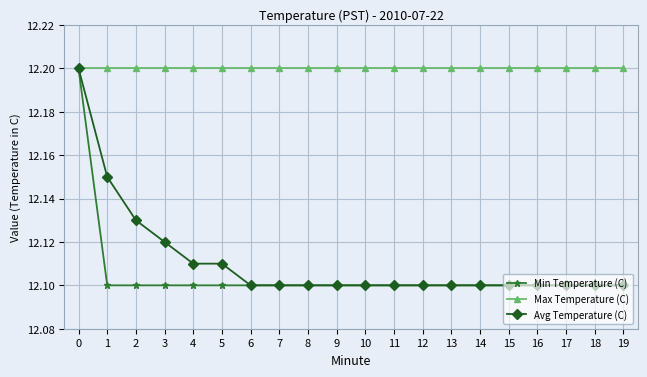

How many Avg Temperature (C) values are between 12 and 13?

20